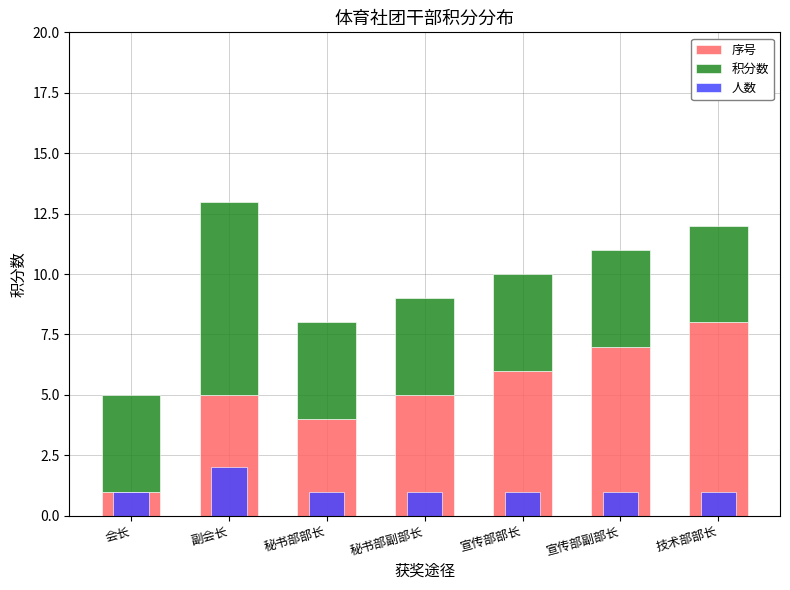

How many bars are there in each group?

3